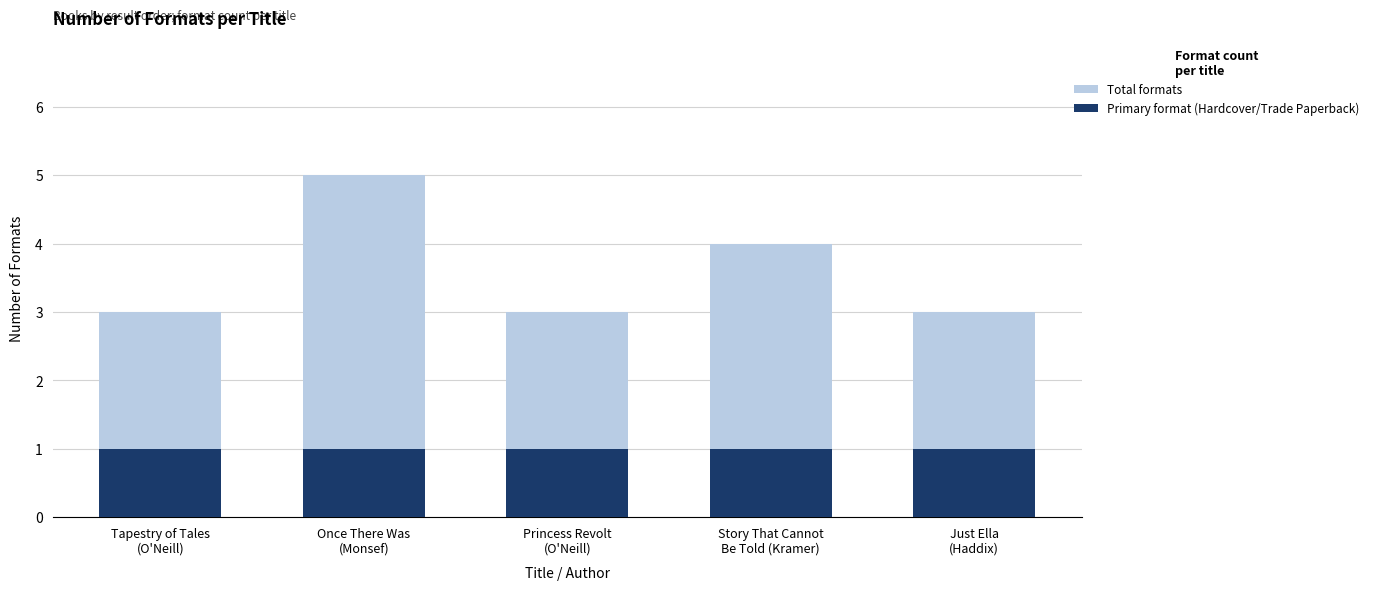

Reading left to right, extract all data points from this chart.

Total formats: Tapestry of Tales
(O'Neill)=3	Once There Was
(Monsef)=5	Princess Revolt
(O'Neill)=3	Story That Cannot
Be Told (Kramer)=4	Just Ella
(Haddix)=3
Primary format (Hardcover/Trade Paperback): Tapestry of Tales
(O'Neill)=1	Once There Was
(Monsef)=1	Princess Revolt
(O'Neill)=1	Story That Cannot
Be Told (Kramer)=1	Just Ella
(Haddix)=1